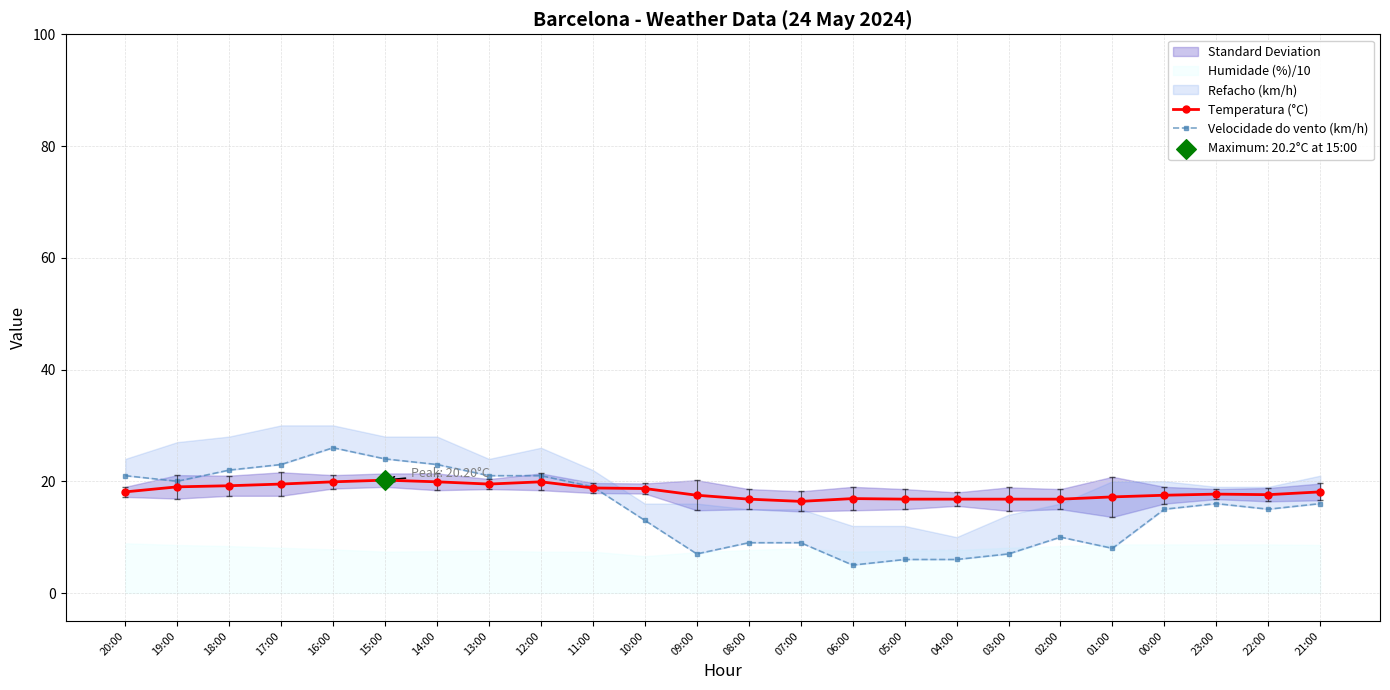

Which series has the largest total across all categories?

Temperatura (°C)